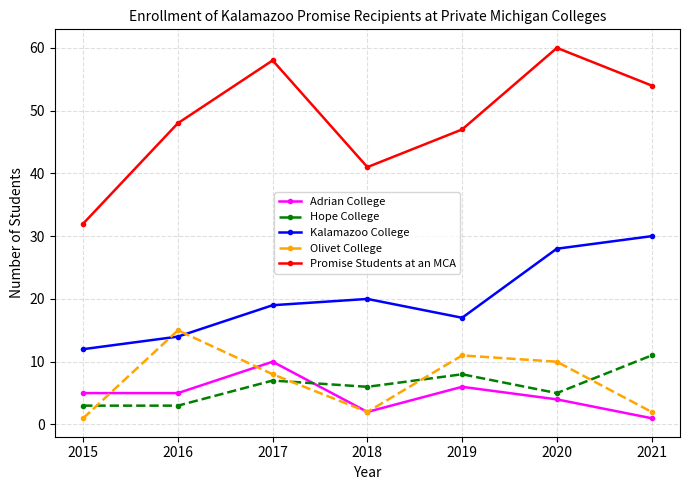

List the labels in order of Kalamazoo College value, largest first.

2021, 2020, 2018, 2017, 2019, 2016, 2015